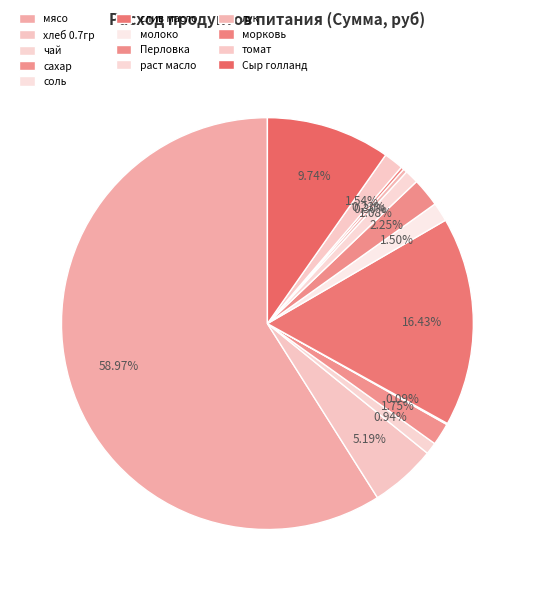

To the nearest percent, what is the average slice percentage?

8%